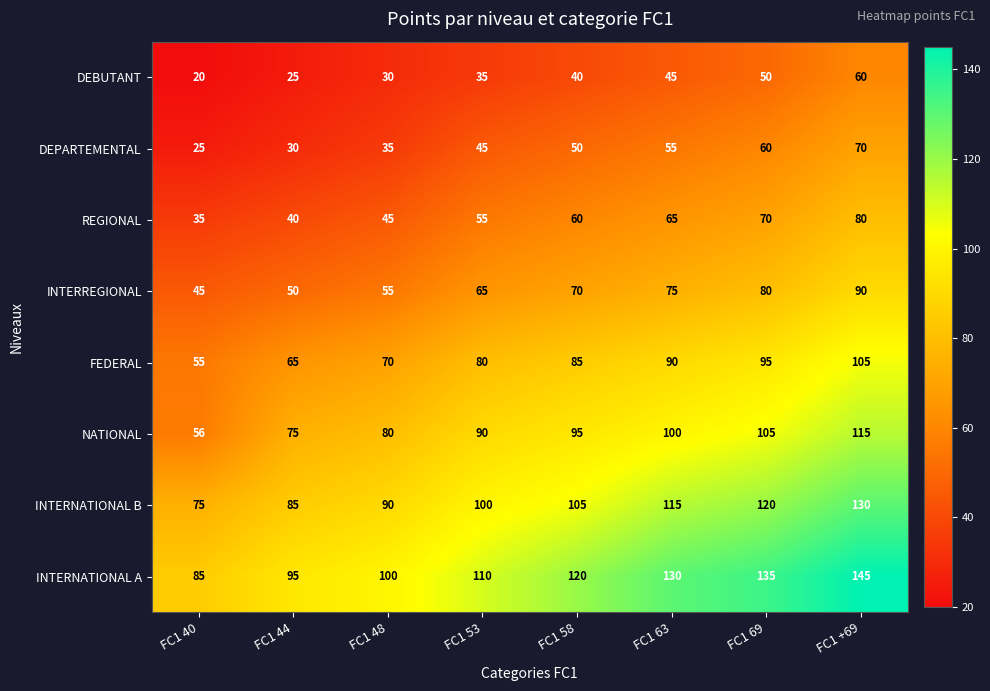

What is the highest value of the FEDERAL series?

105